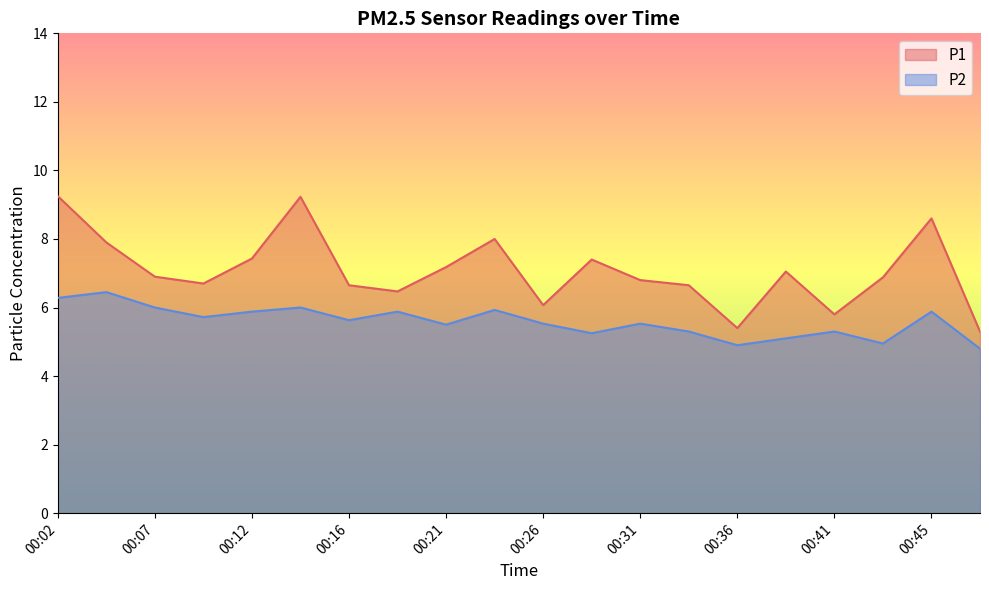

What value does the P1 series have at 00:07?

6.9